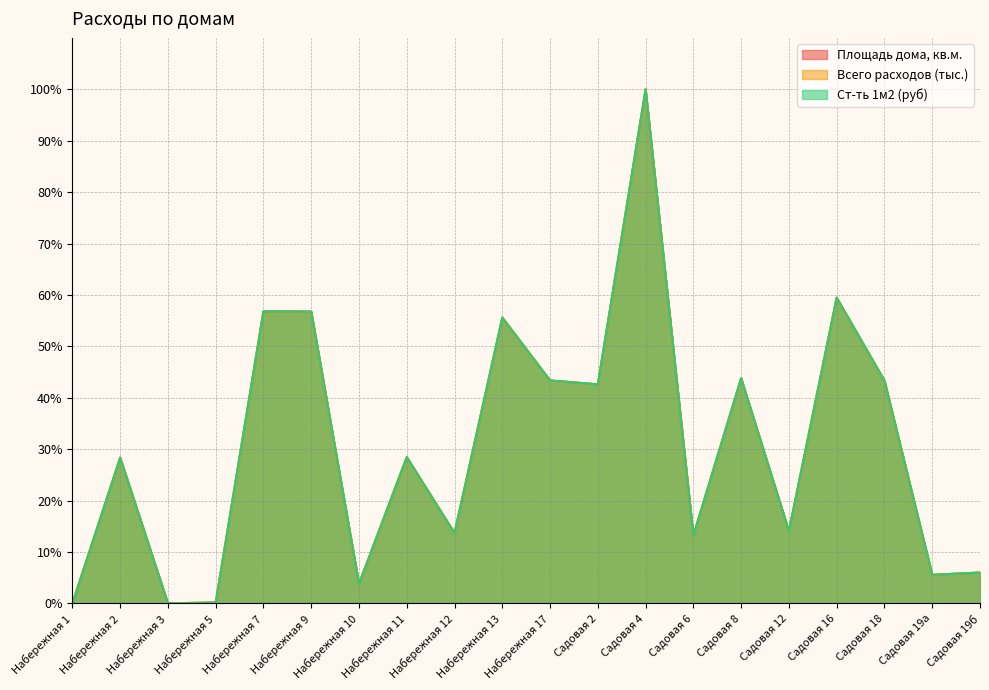

How many interior local valleys does the Ст-ть 1м2 (руб) series have?

7